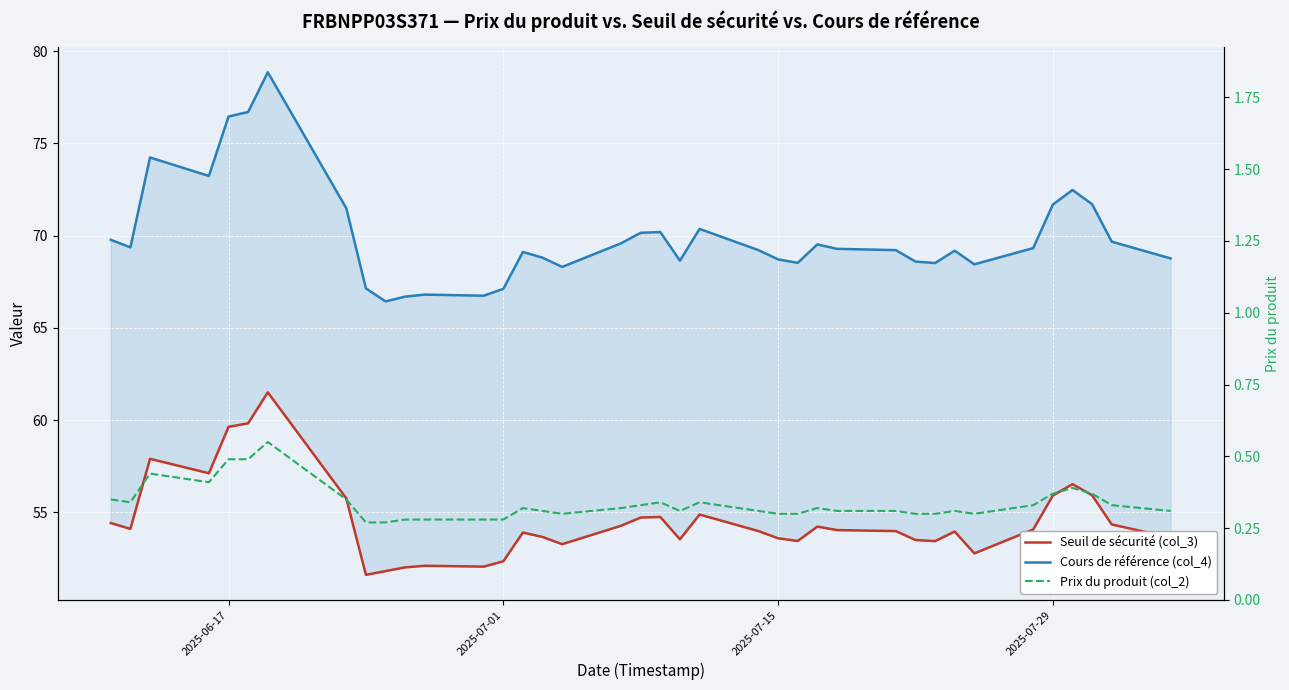

What is the smallest value displayed?

0.3